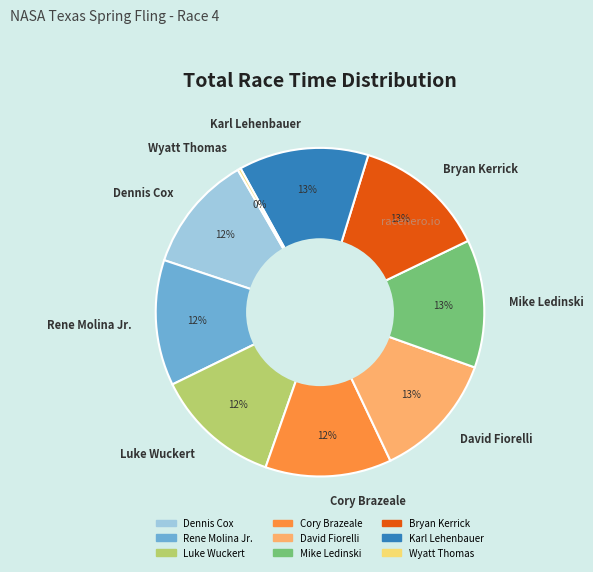

To the nearest percent, what is the difference between the largest and smallest slice percentages?

13%